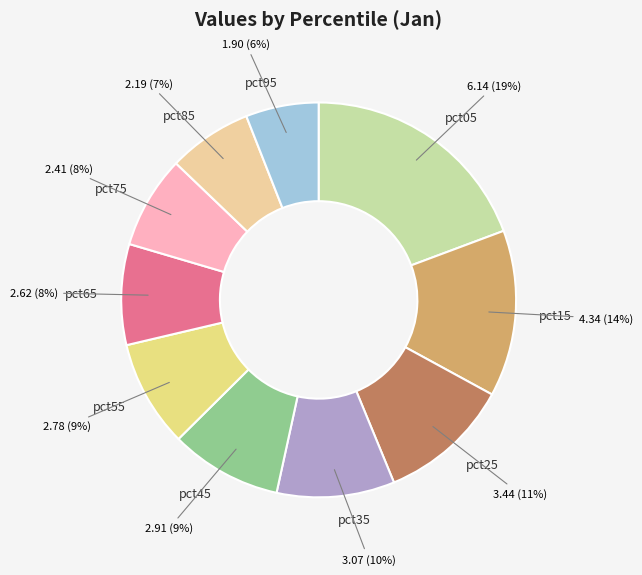

To the nearest percent, what is the combined percentage of pct35 and pct65?

18%